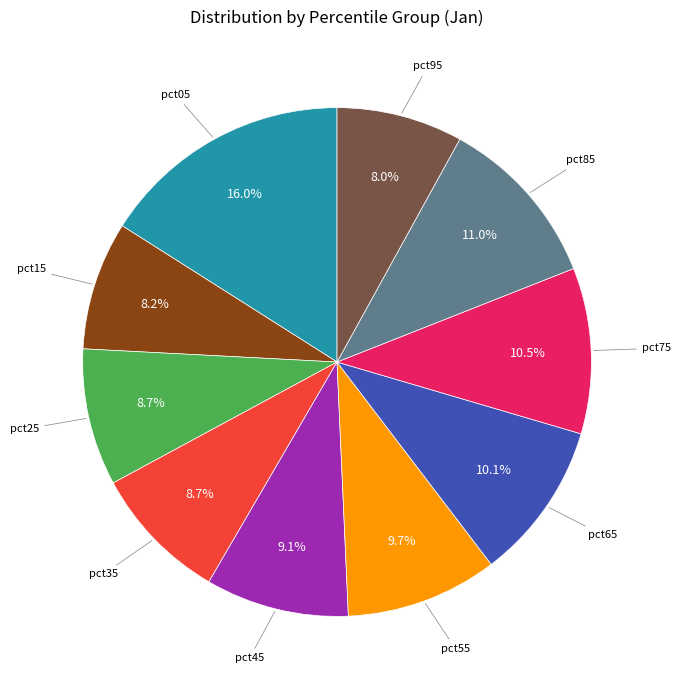

Is there any slice that represents more than half of the pie?

No